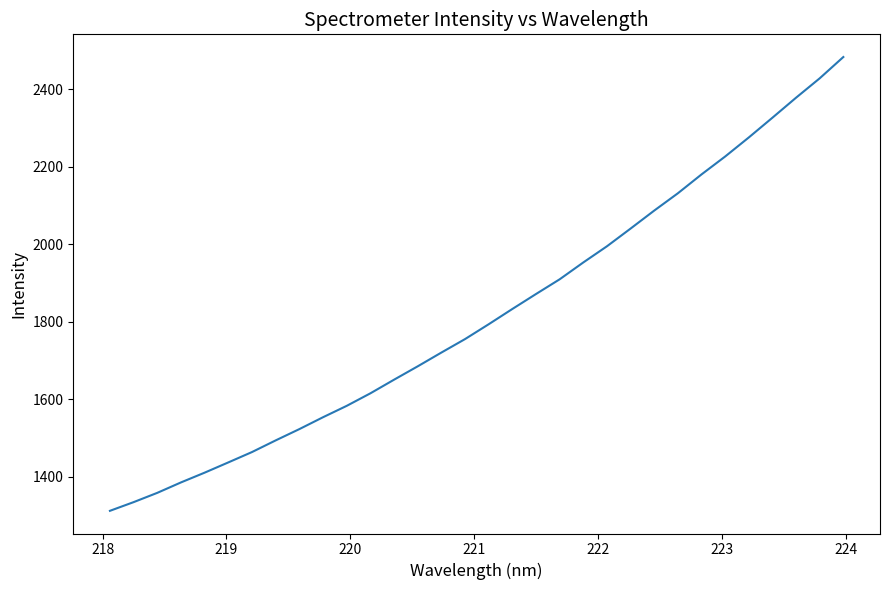

What is the greatest value displayed?

2483.8